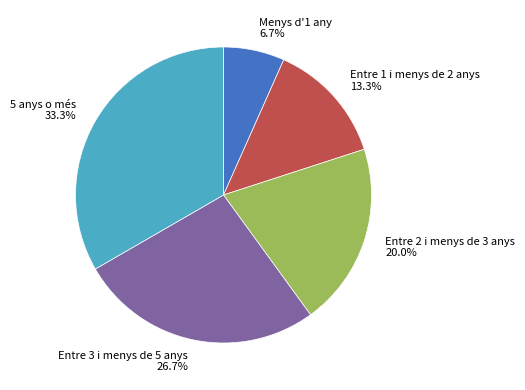

To the nearest percent, what portion does Entre 1 i menys de 2 anys represent?

13%